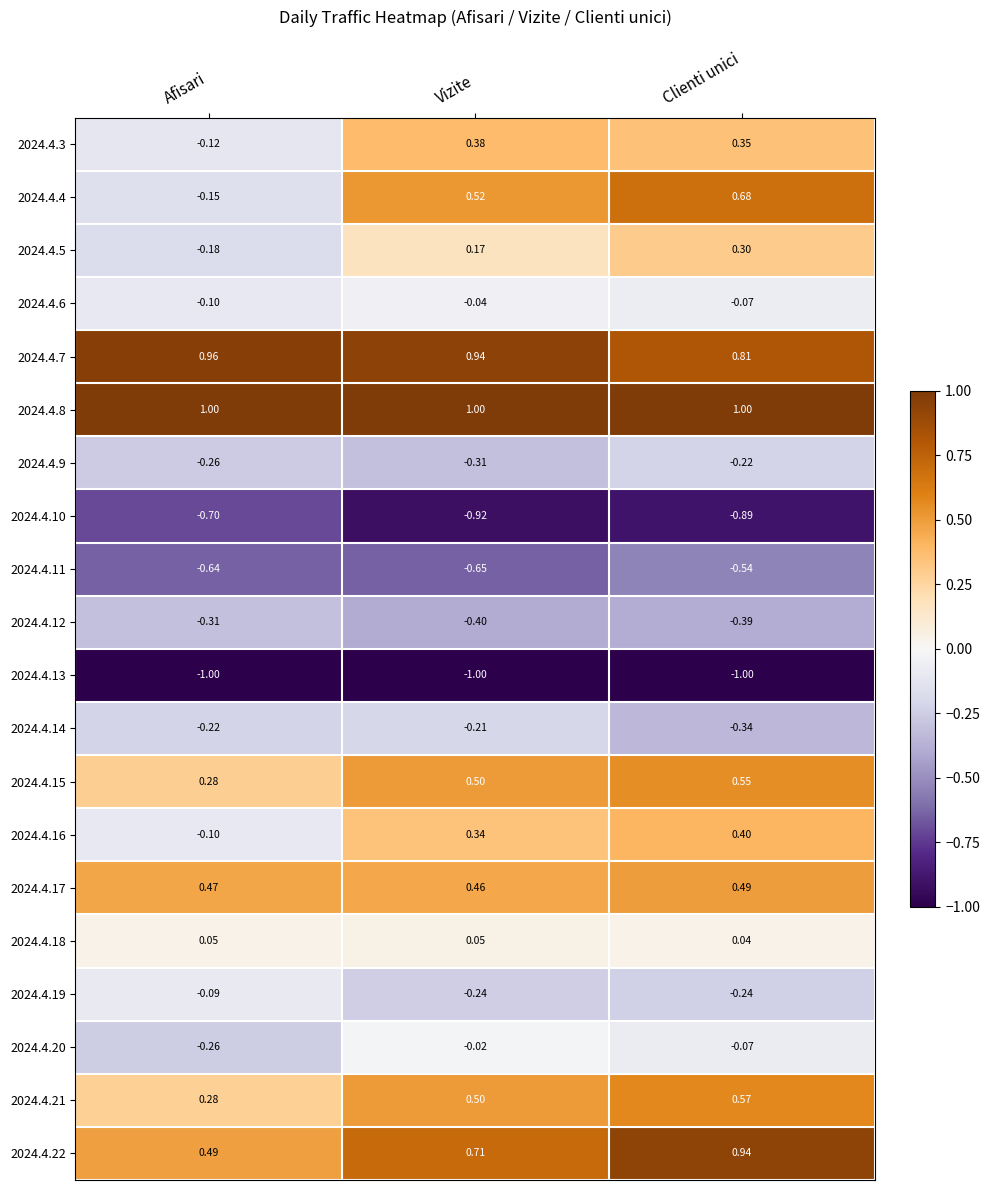

Rank the series by their maximum value, from highest to lowest.

2024.4.8, 2024.4.7, 2024.4.22, 2024.4.4, 2024.4.21, 2024.4.15, 2024.4.17, 2024.4.16, 2024.4.3, 2024.4.5, 2024.4.18, 2024.4.20, 2024.4.6, 2024.4.19, 2024.4.14, 2024.4.9, 2024.4.12, 2024.4.11, 2024.4.10, 2024.4.13